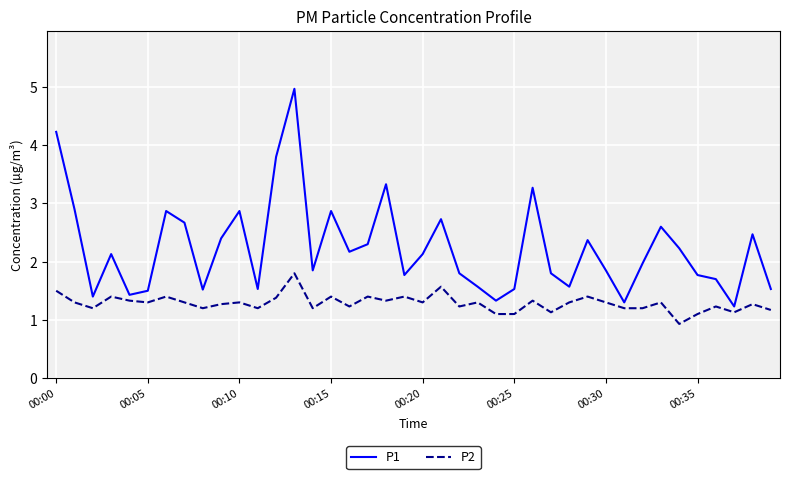

What is the maximum value shown in the chart?

5.0